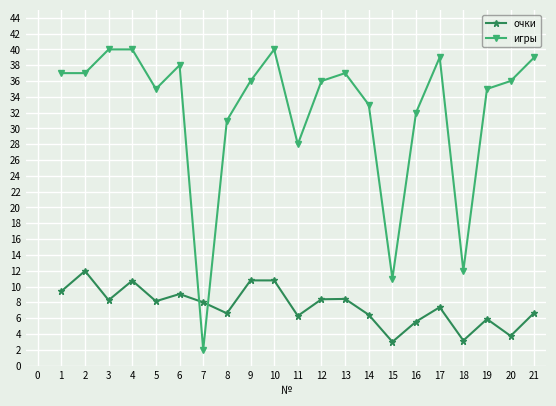

How many data points does each series have?

21